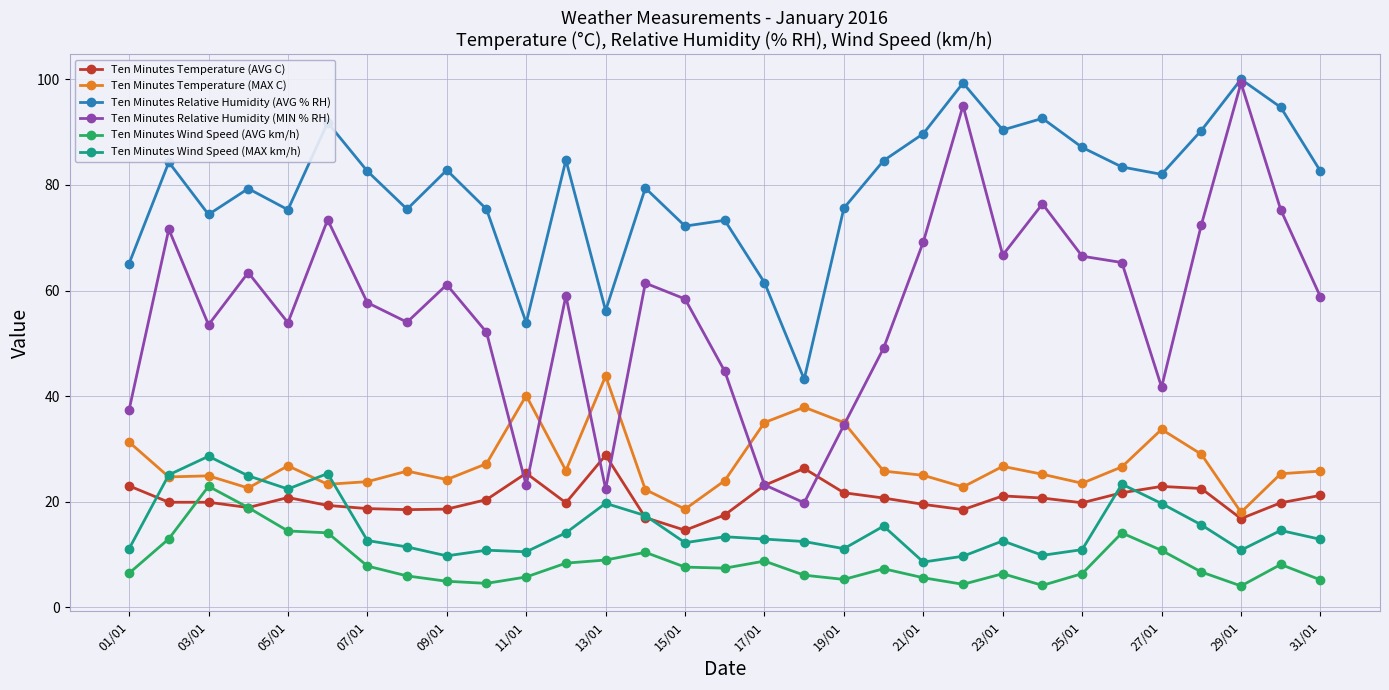

What is the minimum value for Ten Minutes Relative Humidity (MIN % RH)?

19.8